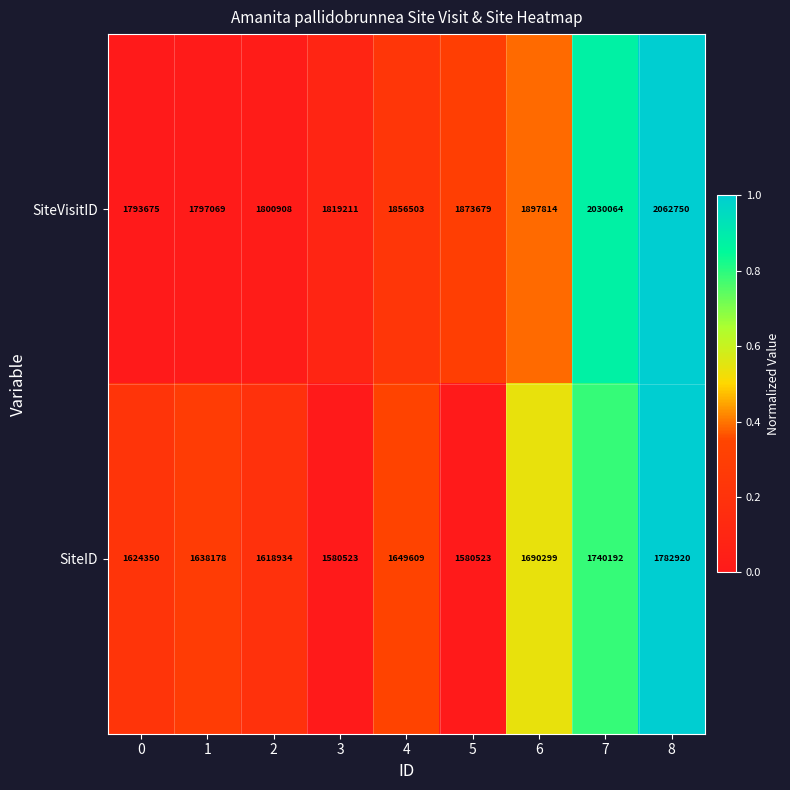

Rank the series by their maximum value, from highest to lowest.

SiteVisitID, SiteID